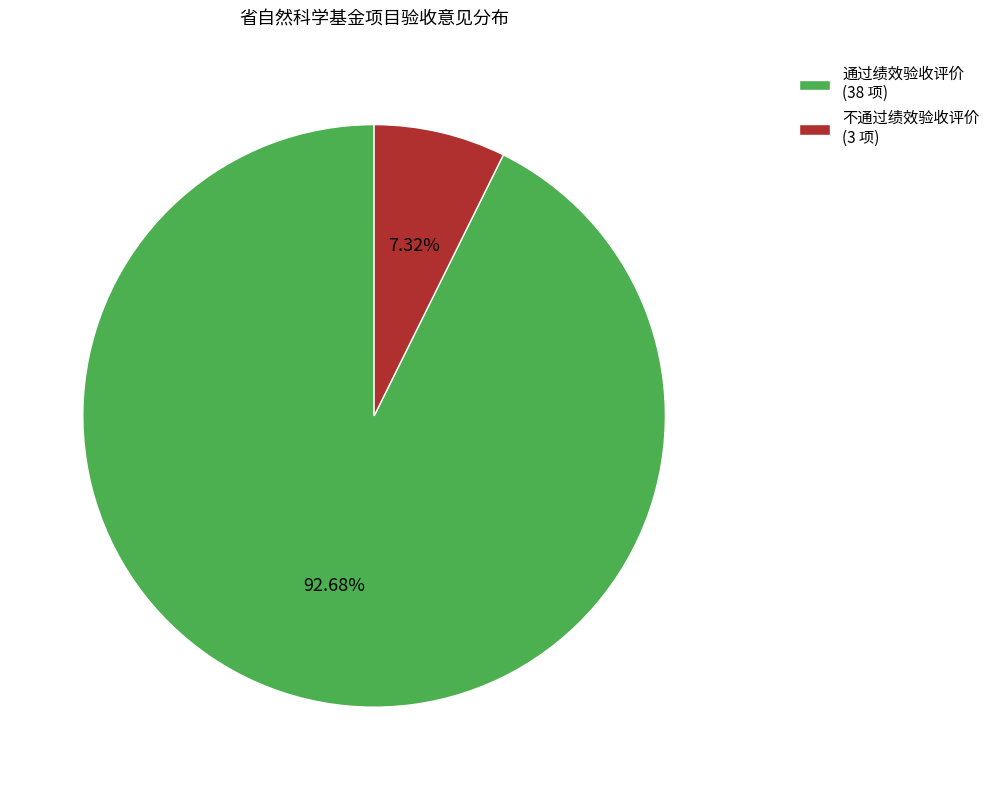

Is 不通过绩效验收评价 the majority of the pie?

No